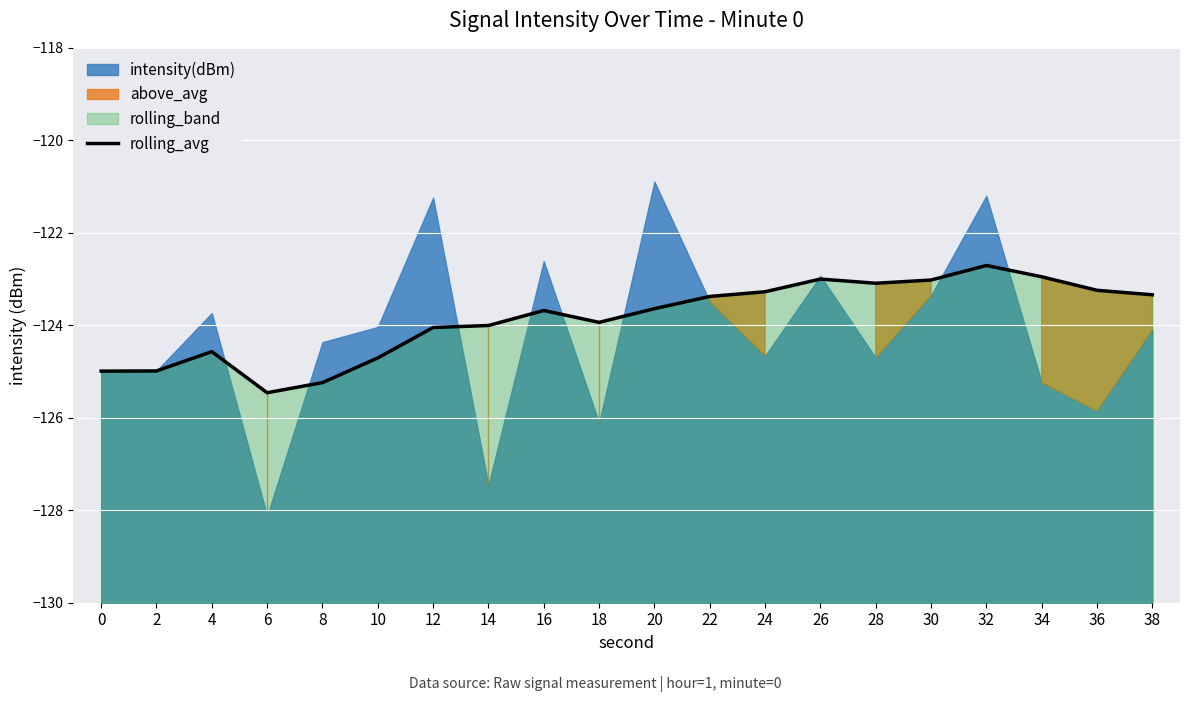

How many lines are shown in the chart?

1